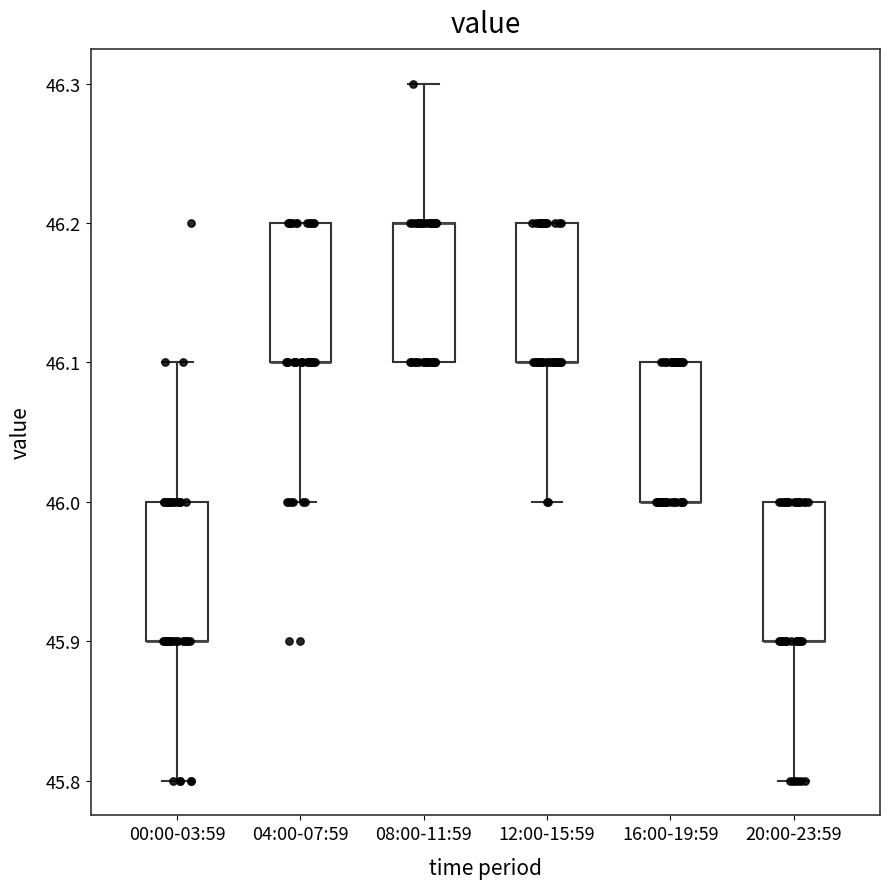

Reading left to right, read every box against the y-axis: the position of its median line, the range the box covers, and the ends of its whiskers. The values are not printed on the chart, so give them approximately, as read against the axis.

00:00-03:59: median 45.9 (drawn on the box's lower edge), box 45.9 to 46.0, whiskers 45.8 to 46.1
04:00-07:59: median 46.1 (drawn on the box's lower edge), box 46.1 to 46.2, whiskers 46.0 to 46.2
08:00-11:59: median 46.2 (drawn on the box's upper edge), box 46.1 to 46.2, whiskers 46.1 to 46.3
12:00-15:59: median 46.1 (drawn on the box's lower edge), box 46.1 to 46.2, whiskers 46.0 to 46.2
16:00-19:59: median 46.0 (drawn on the box's lower edge), box 46.0 to 46.1, whiskers 46.0 to 46.1
20:00-23:59: median 45.9 (drawn on the box's lower edge), box 45.9 to 46.0, whiskers 45.8 to 46.0